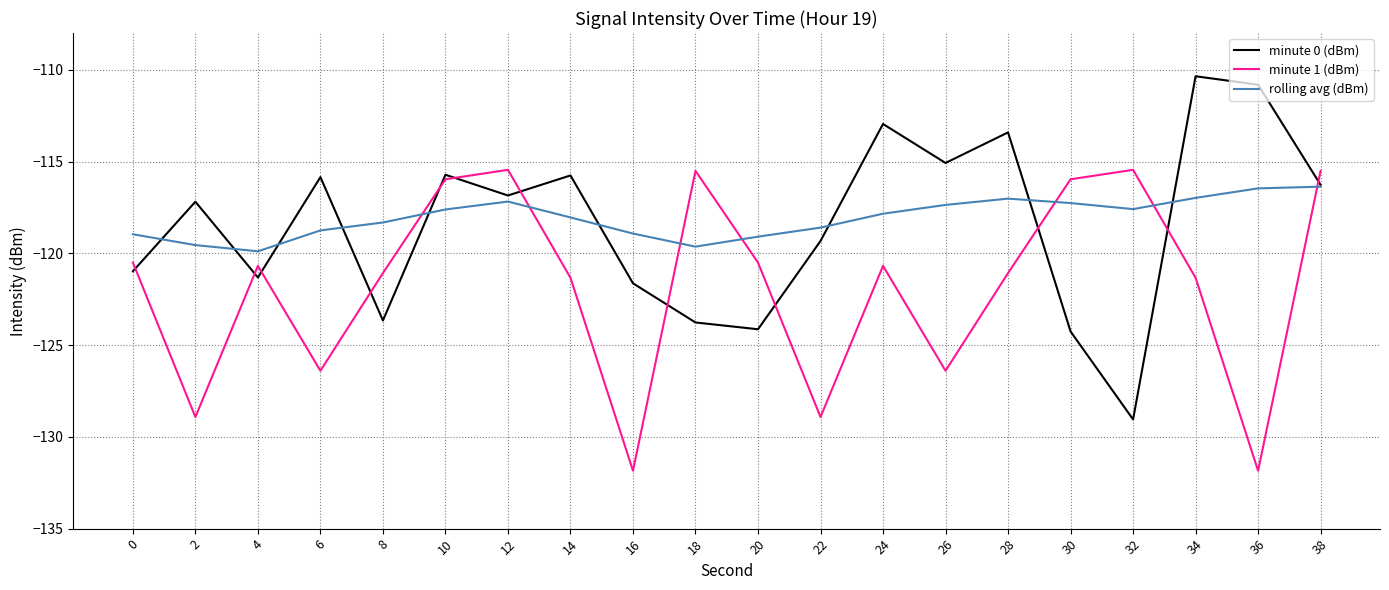

What is the minimum value shown in the chart?

-131.8